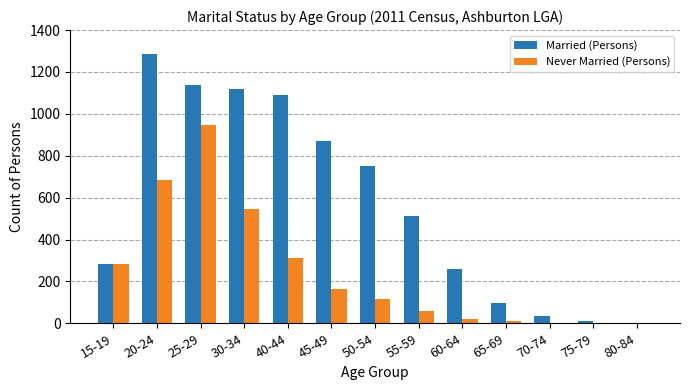

What is the highest value of the Married (Persons) series?

1287